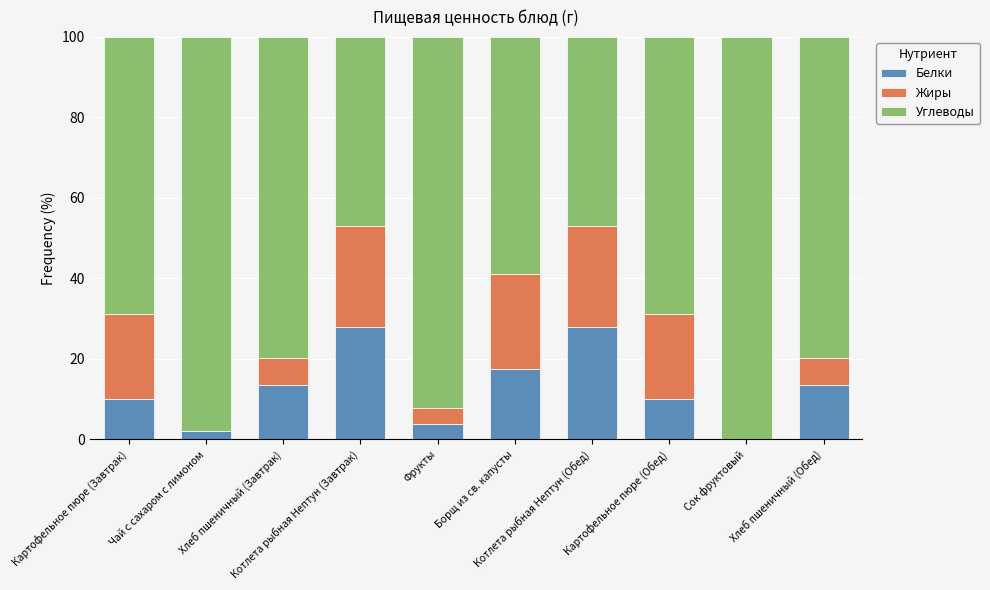

What is the sum of all Белки values?

126.0